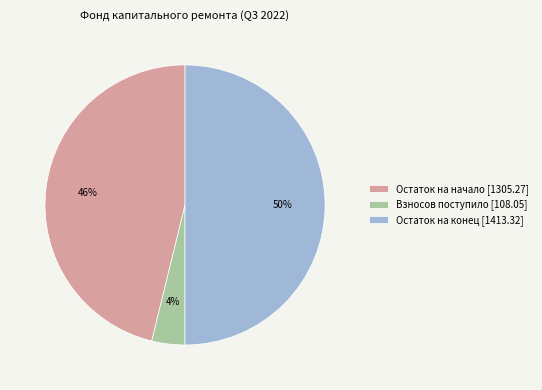

Combined, do Остаток на конец [1413.32] and Остаток на начало [1305.27] account for over 50%?

Yes